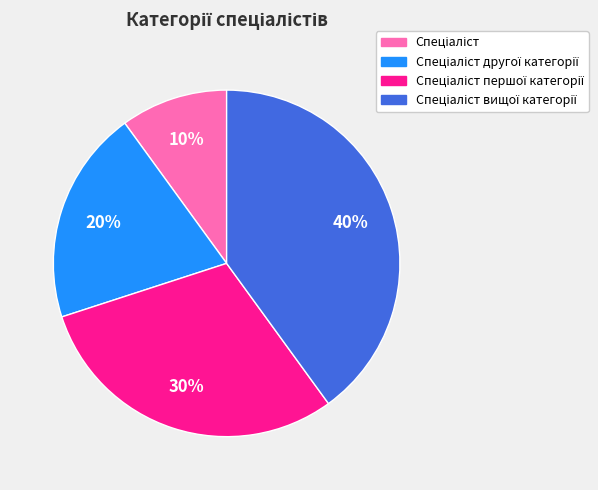

To the nearest percent, what is the average slice percentage?

25%